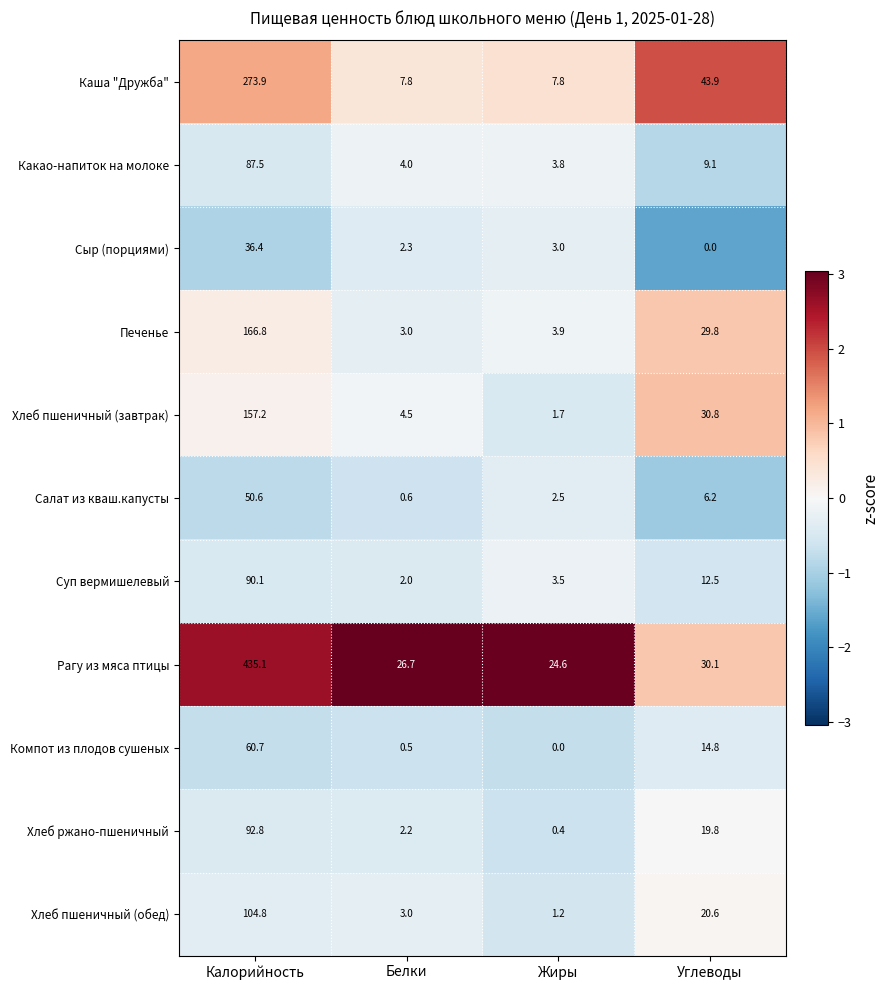

What is the sum of the Салат из кваш.капусты values at Жиры and Углеводы?

8.7